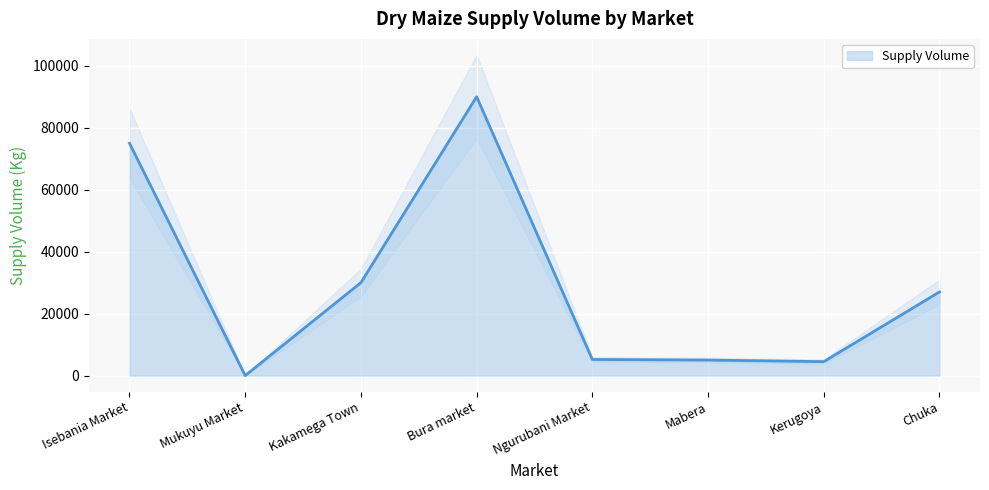

The value at Kerugoya is 2348. True or false?

False